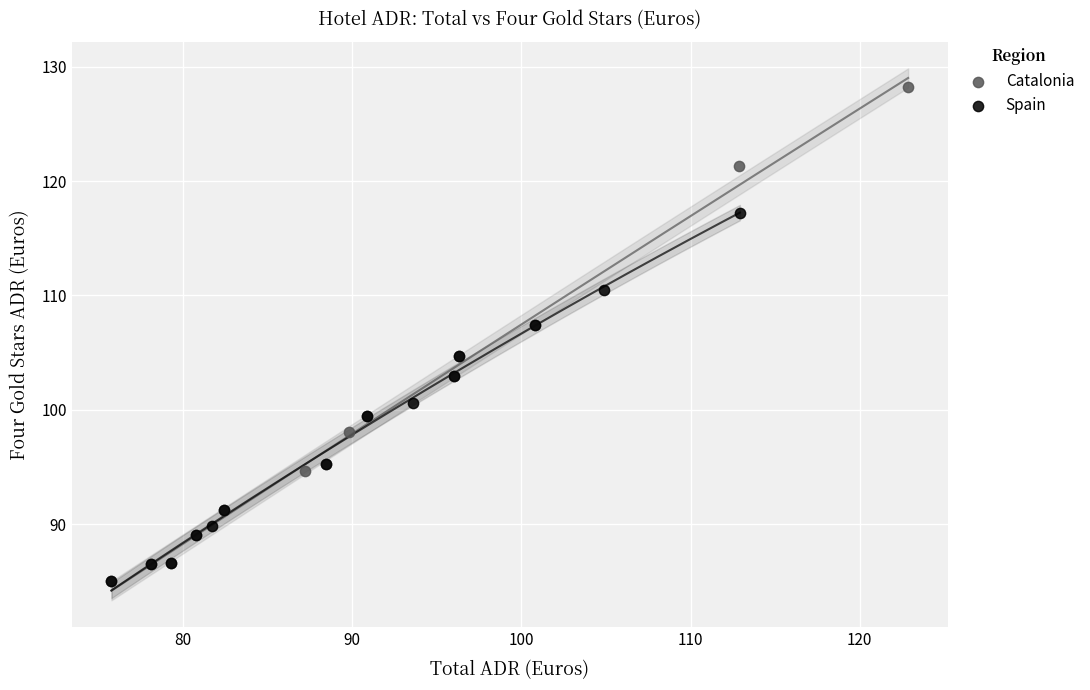

Which series has the widest spread of Y values?

Catalonia